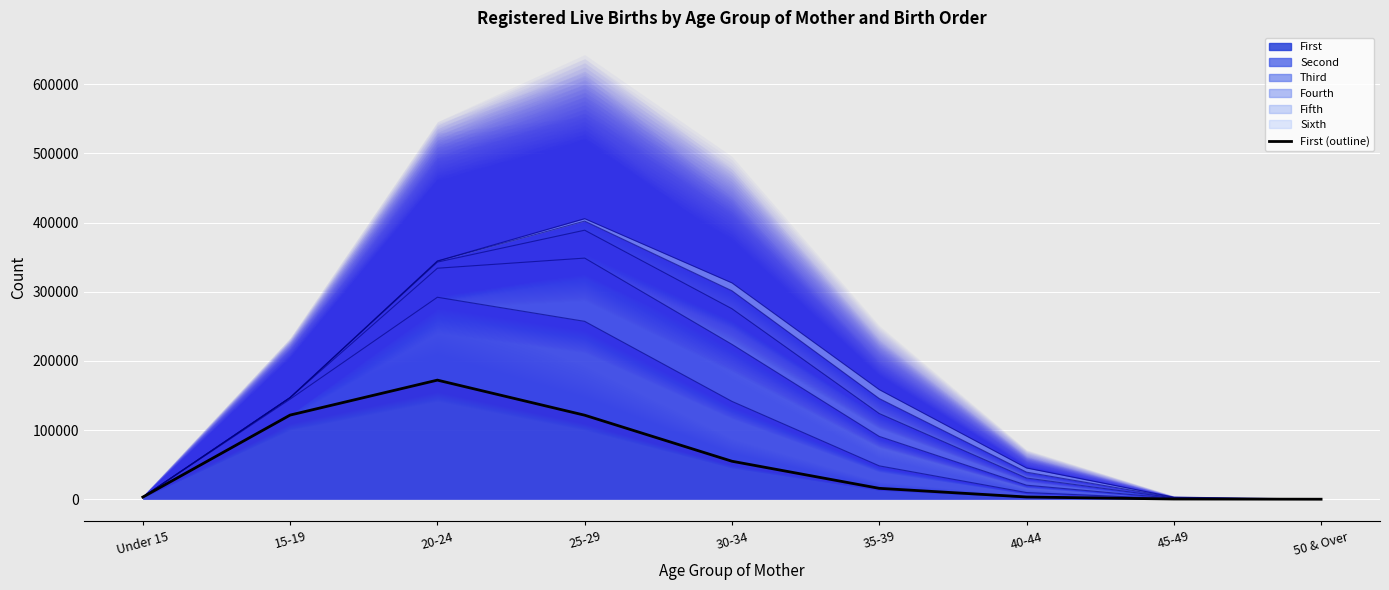

What is the minimum value shown in the chart?

17